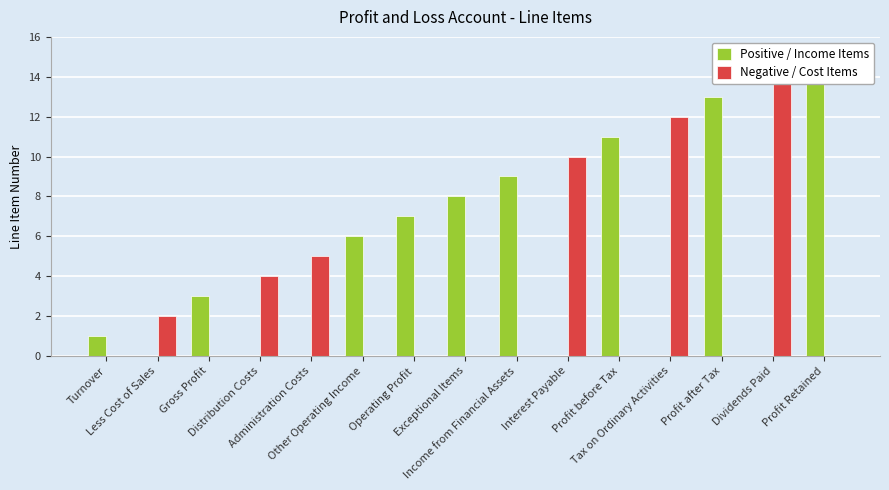

The value of Negative / Cost Items at Profit Retained is 0. True or false?

True